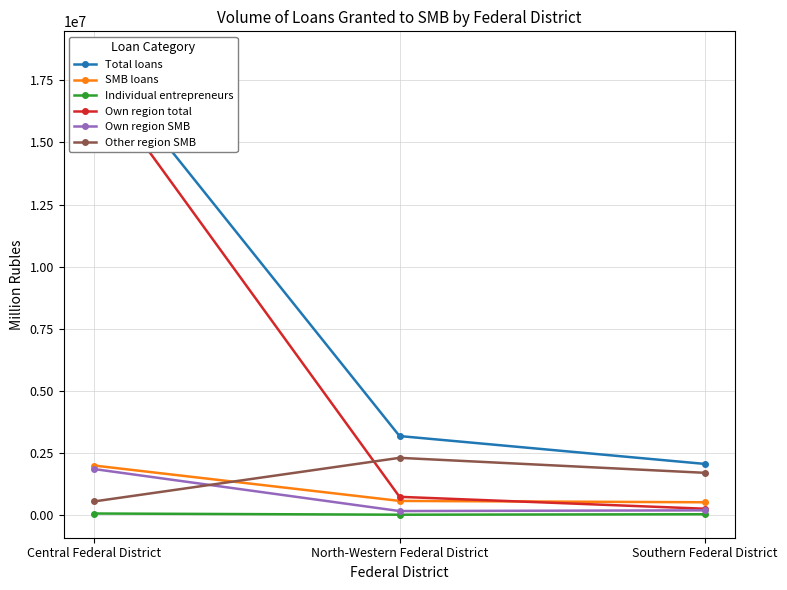

Does the chart have visible grid lines?

Yes